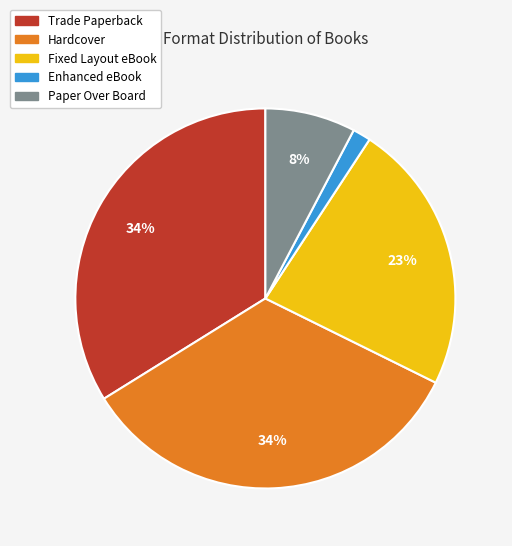

Which has a higher value, Enhanced eBook or Fixed Layout eBook?

Fixed Layout eBook